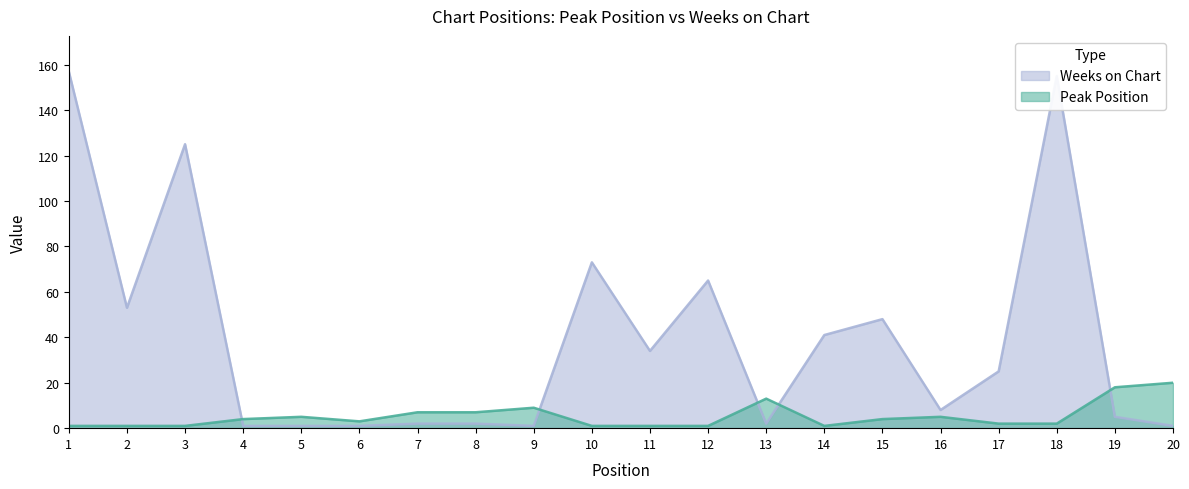

Between 2 and 4, which series saw the biggest shift?

Weeks on Chart